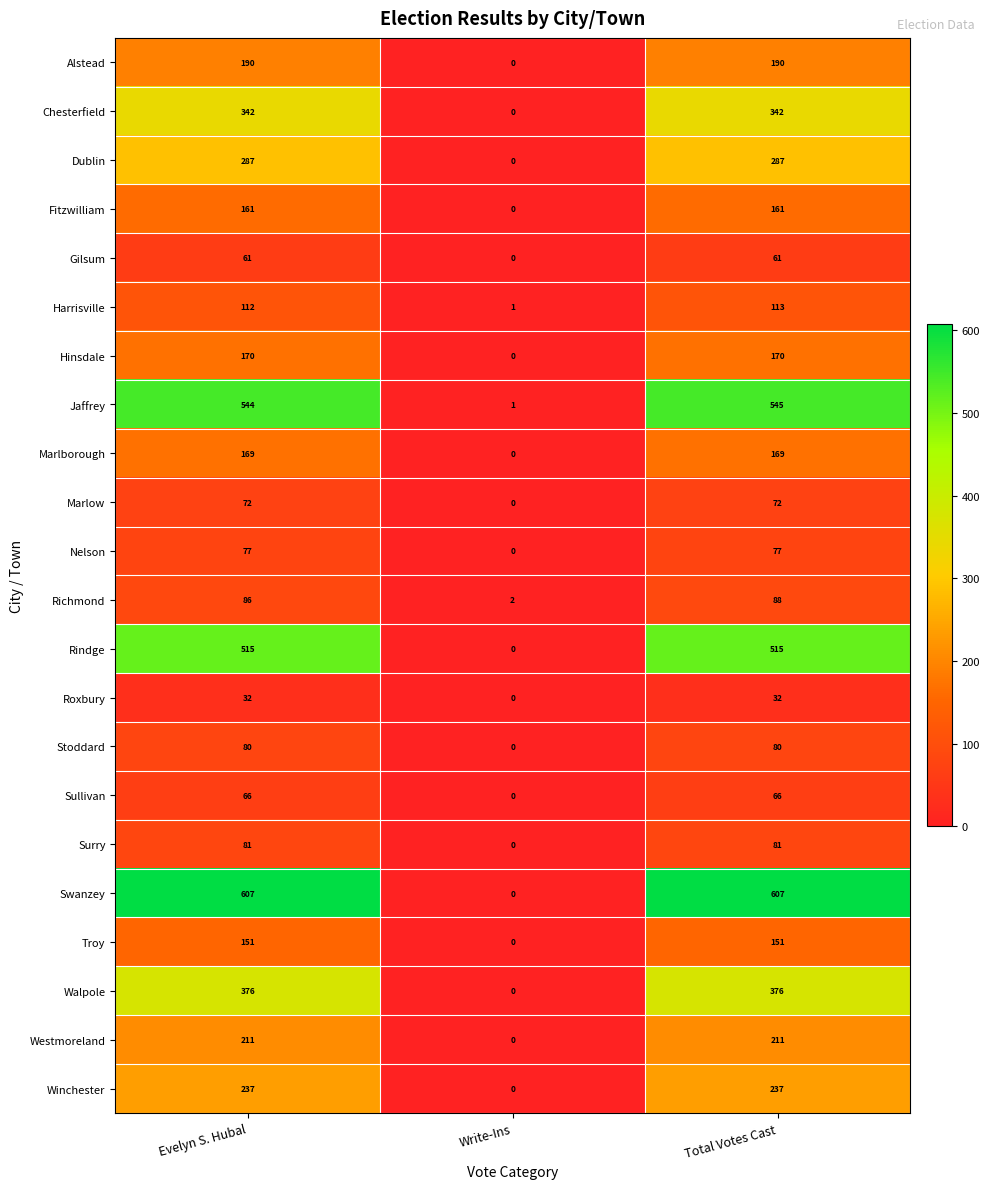

Rank the series by their maximum value, from highest to lowest.

Swanzey, Jaffrey, Rindge, Walpole, Chesterfield, Dublin, Winchester, Westmoreland, Alstead, Hinsdale, Marlborough, Fitzwilliam, Troy, Harrisville, Richmond, Surry, Stoddard, Nelson, Marlow, Sullivan, Gilsum, Roxbury